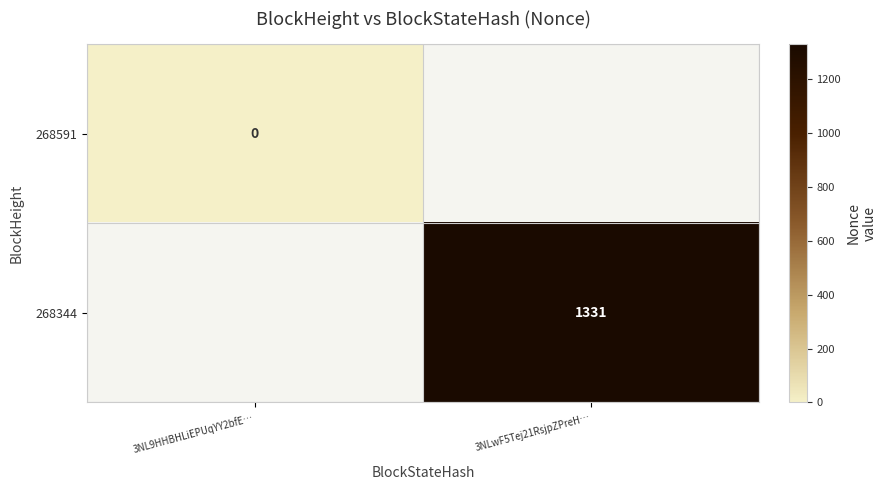

The value of 268344 at 3NLwF5Tej21RsjpZPreH… is 1331. True or false?

True